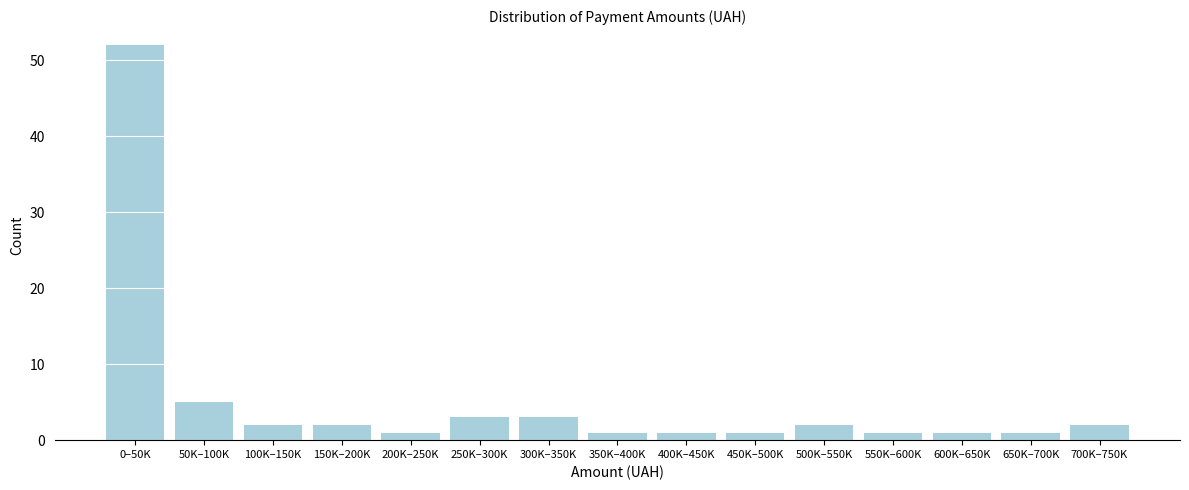

Reading left to right, extract all data points from this chart.

0–50K=52	50K–100K=5	100K–150K=2	150K–200K=2	200K–250K=1	250K–300K=3	300K–350K=3	350K–400K=1	400K–450K=1	450K–500K=1	500K–550K=2	550K–600K=1	600K–650K=1	650K–700K=1	700K–750K=2